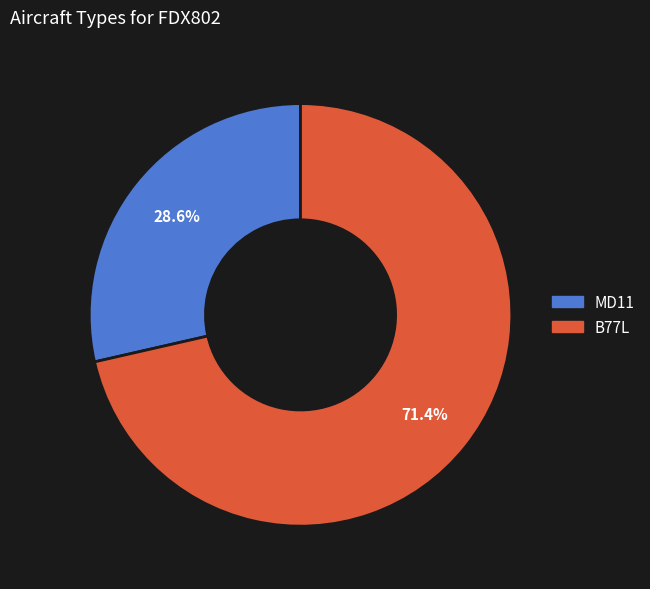

To the nearest percent, what is the difference between the B77L and MD11 slice percentages?

43%